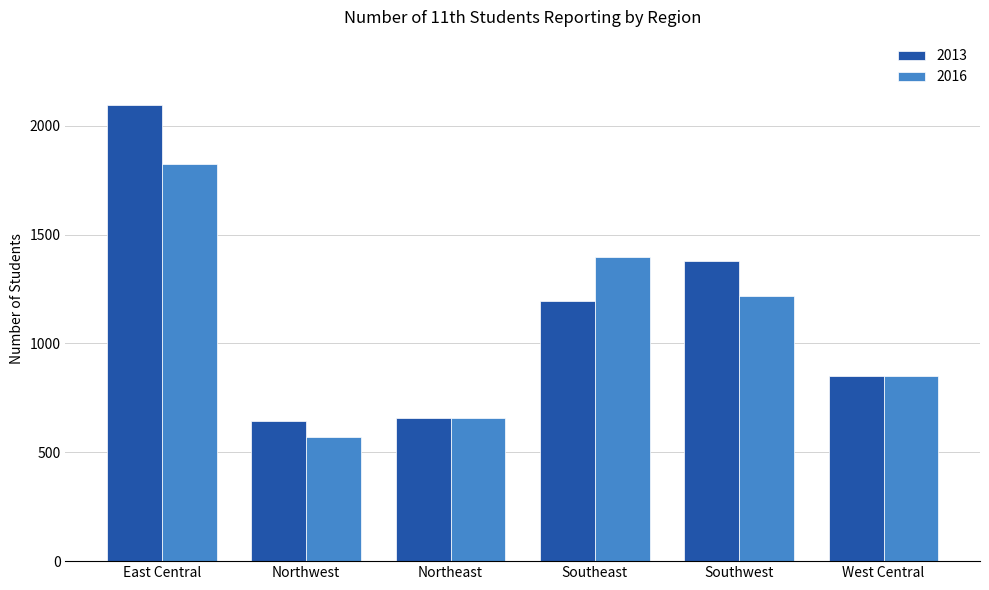

True or false: 2016 has a value of 308 at Southwest.

False